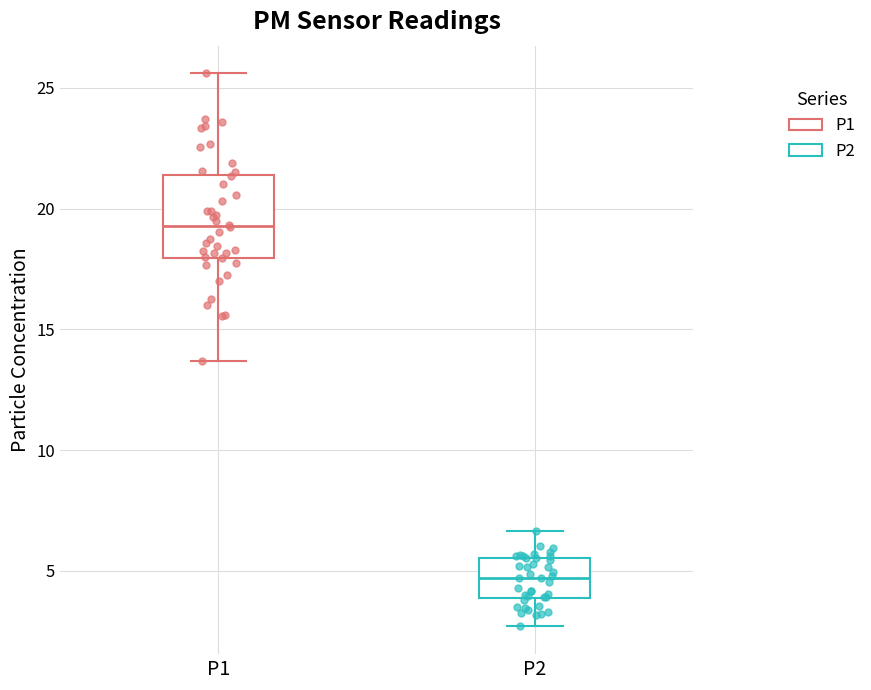

Where does the upper whisker of the box for P1 end on the y-axis? The values are not printed on the chart, so give them approximately, as read against the axis.

25.5